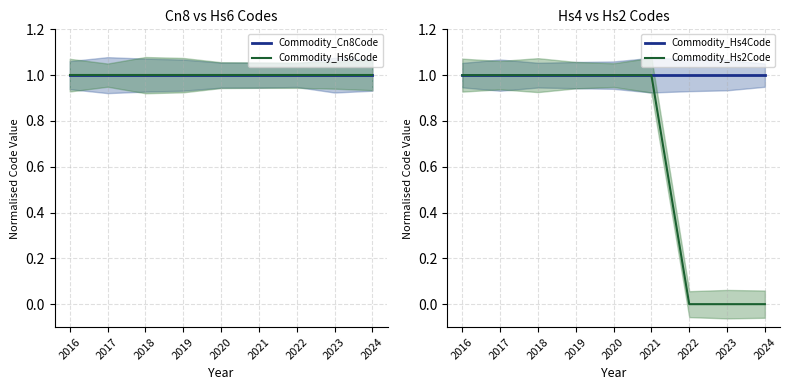

What is the sum of all Commodity_Hs4Code values?

9